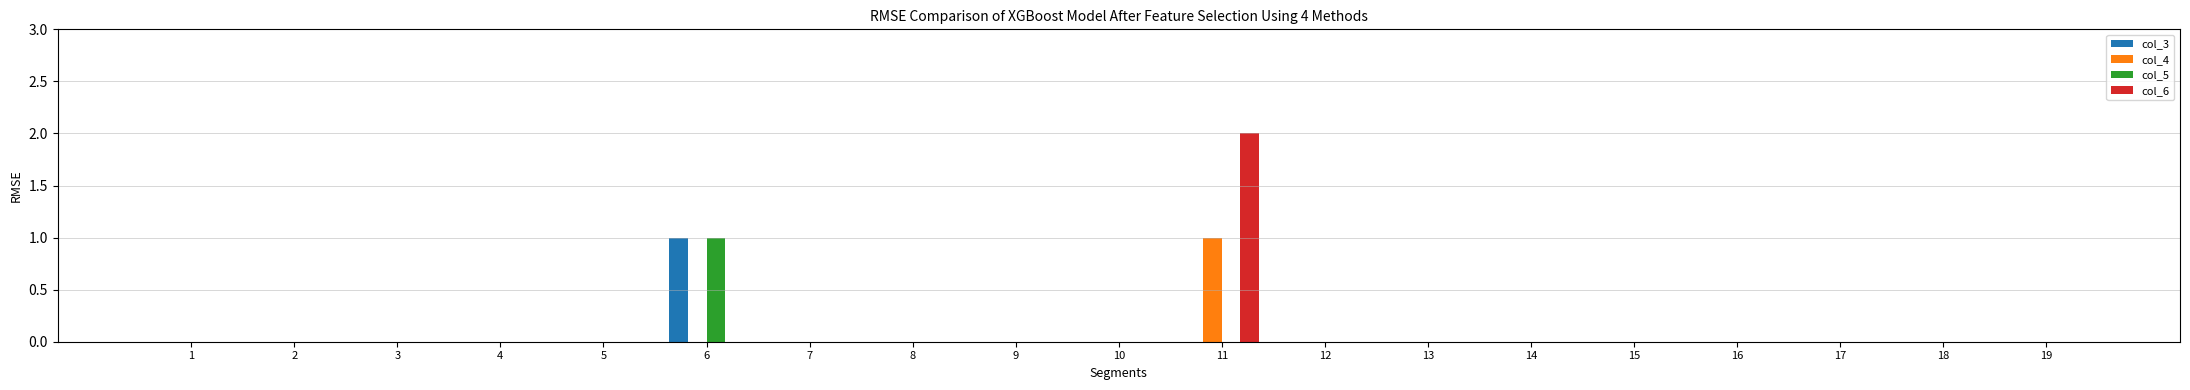

At which category is the sum across all series the highest?

11